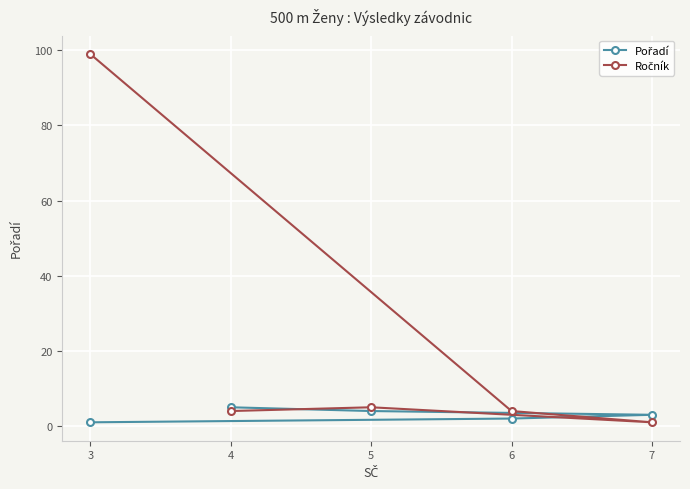

What position from the left is 3?

1